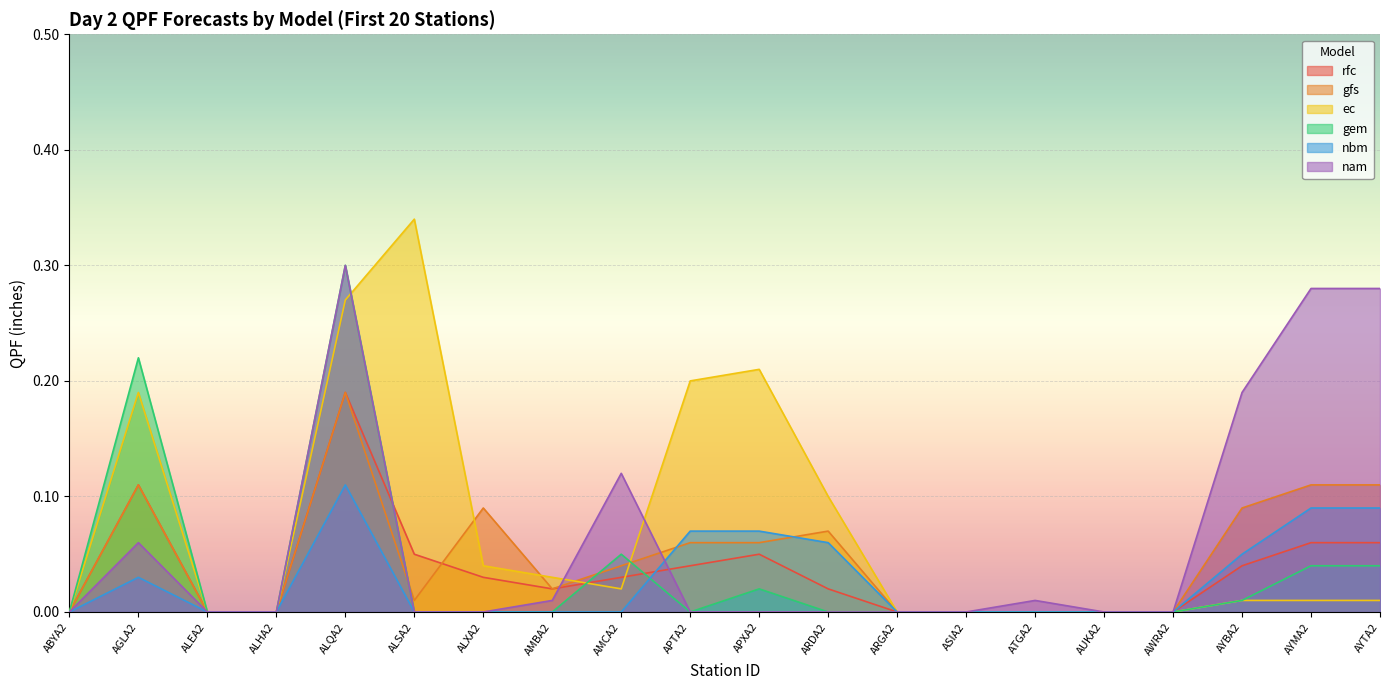

True or false: nbm and gfs cross at least once.

True